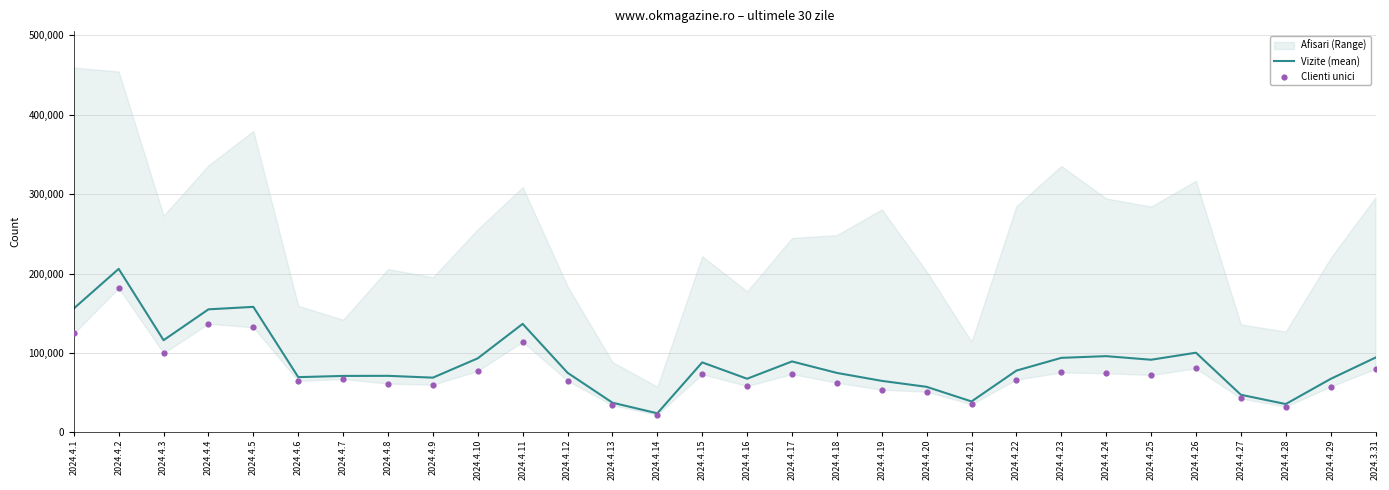

At which category is the sum across all series the highest?

2024.4.2